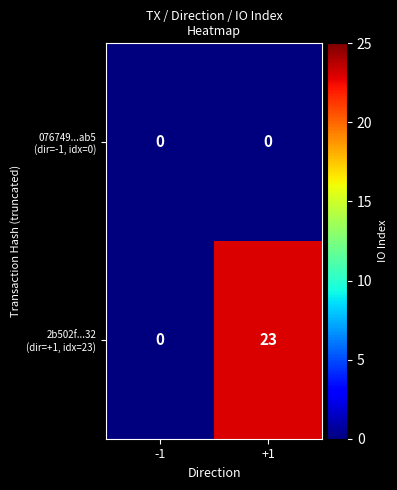

What is the difference between the highest and lowest values at +1?

23